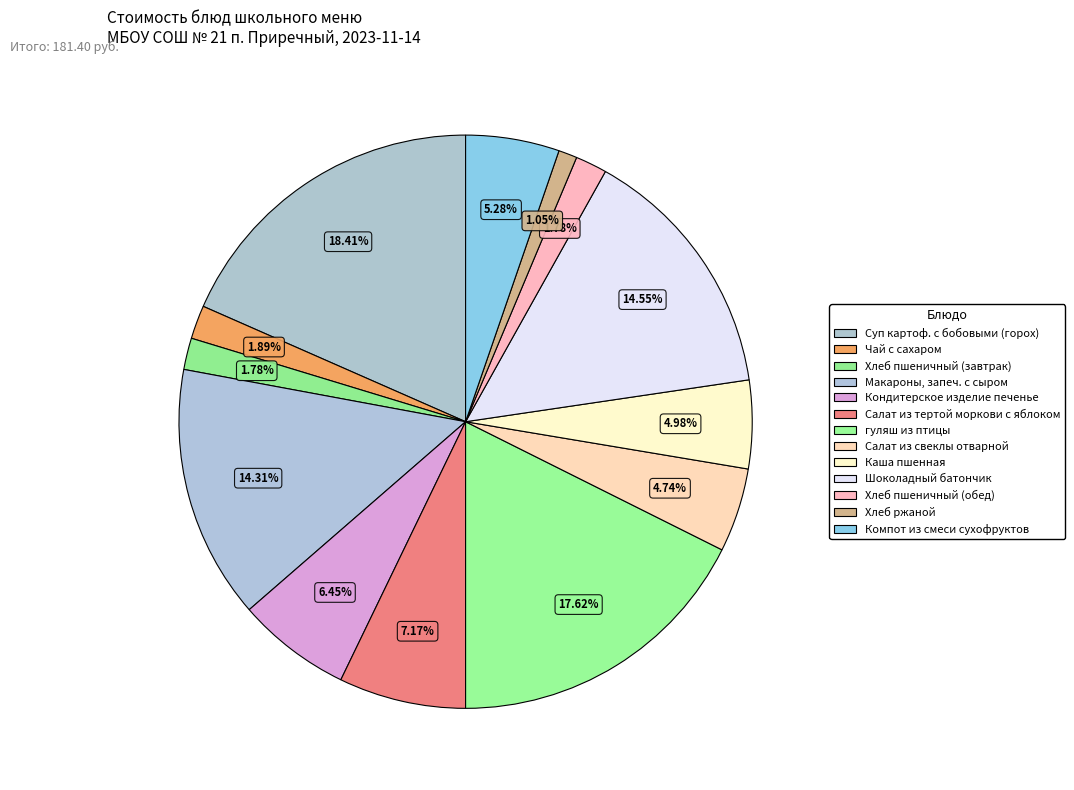

Is the sum of Хлеб пшеничный (завтрак) and Кондитерское изделие печенье greater than half?

No